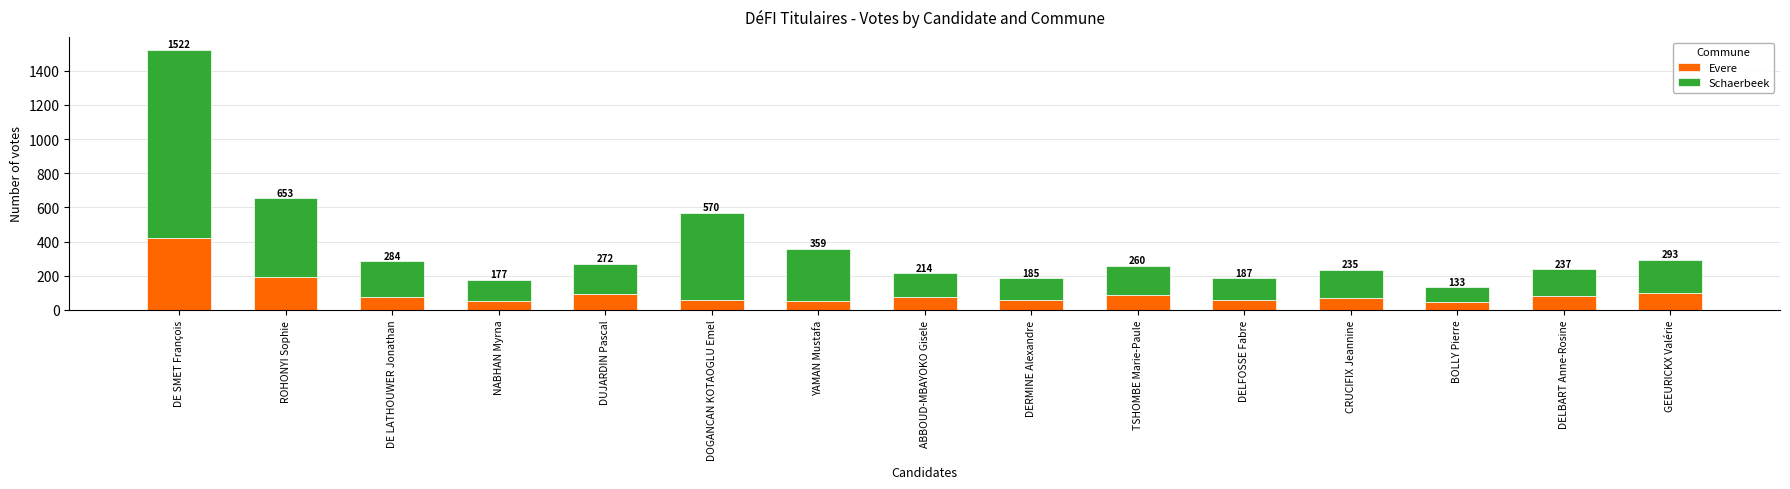

What is the approximate value of Evere at NABHAN Myrna, to the nearest 5?

55